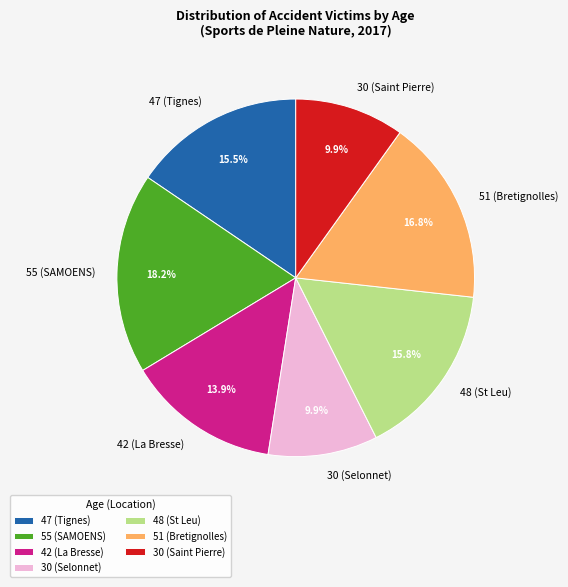

The 48 (St Leu) slice represents 30% of the pie. True or false?

False